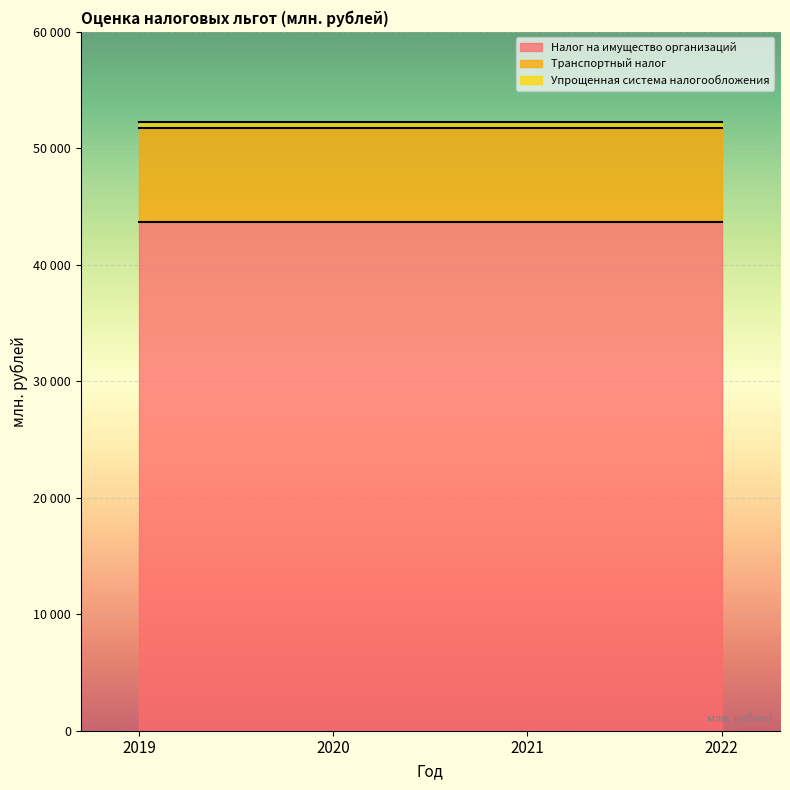

Which label corresponds to the smallest value in the chart?

2019